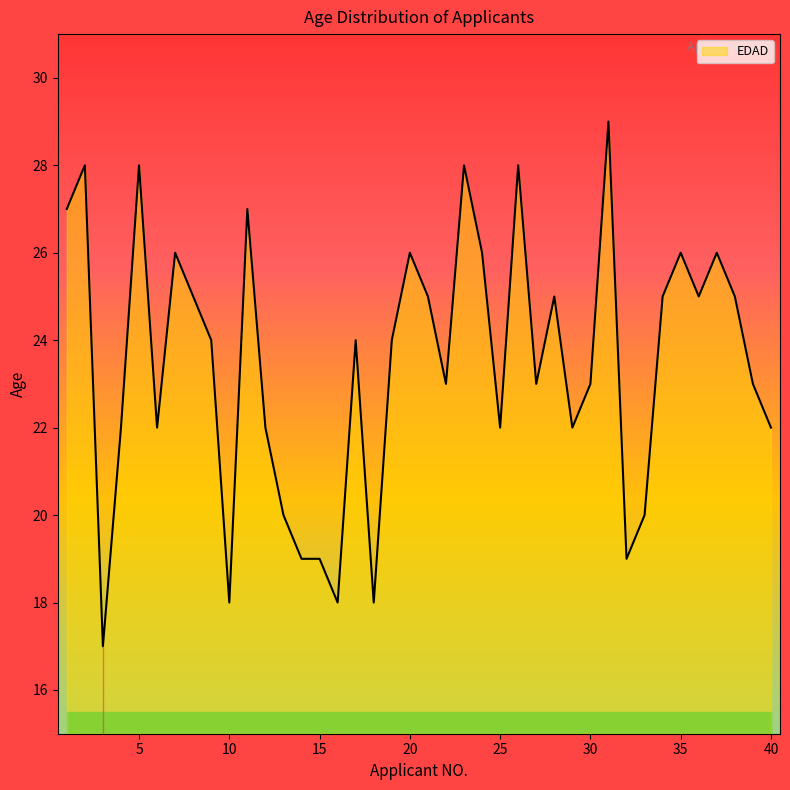

Does the chart display data point markers on the line(s)?

No